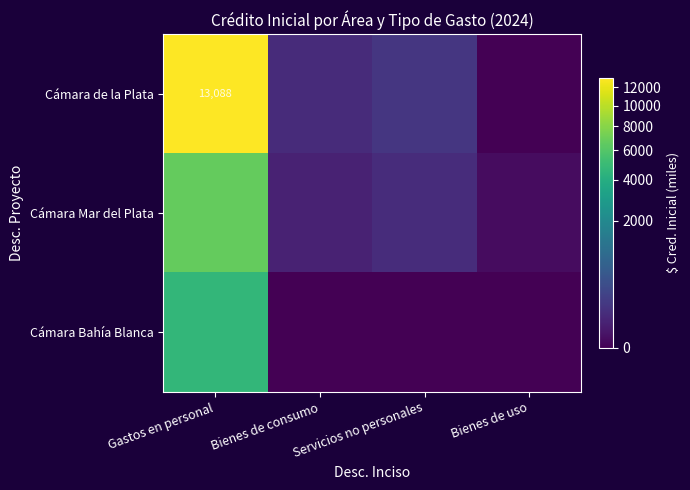

Is the value of Cámara Bahía Blanca at Servicios no personales greater than the value of Cámara Mar del Plata at Bienes de uso?

No